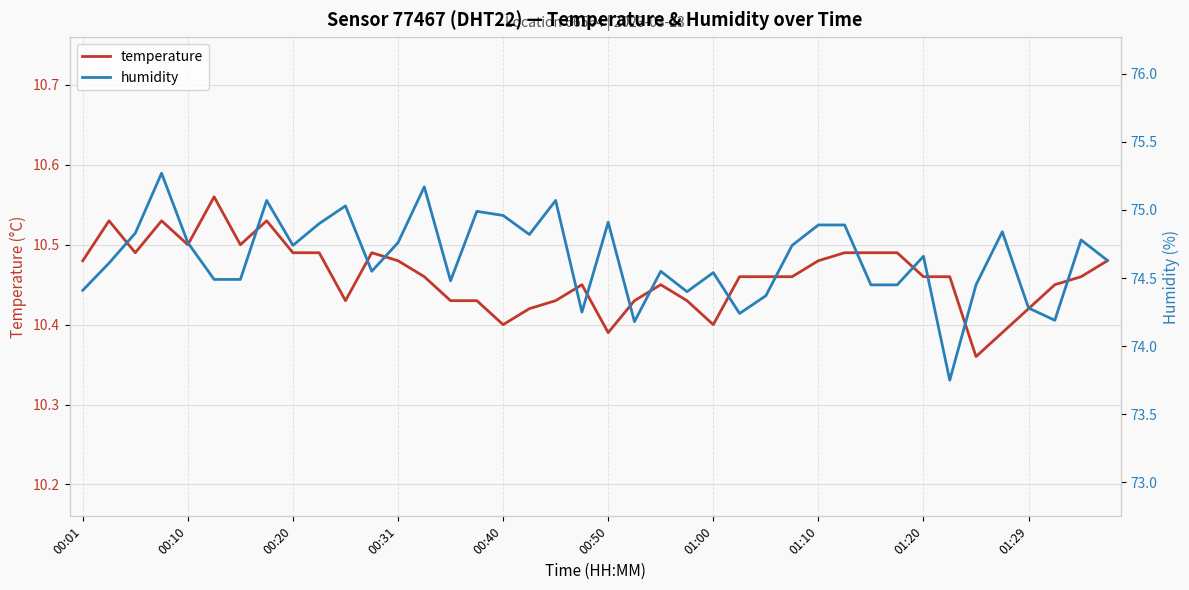

The value of temperature at 22 is 10.4. True or false?

True